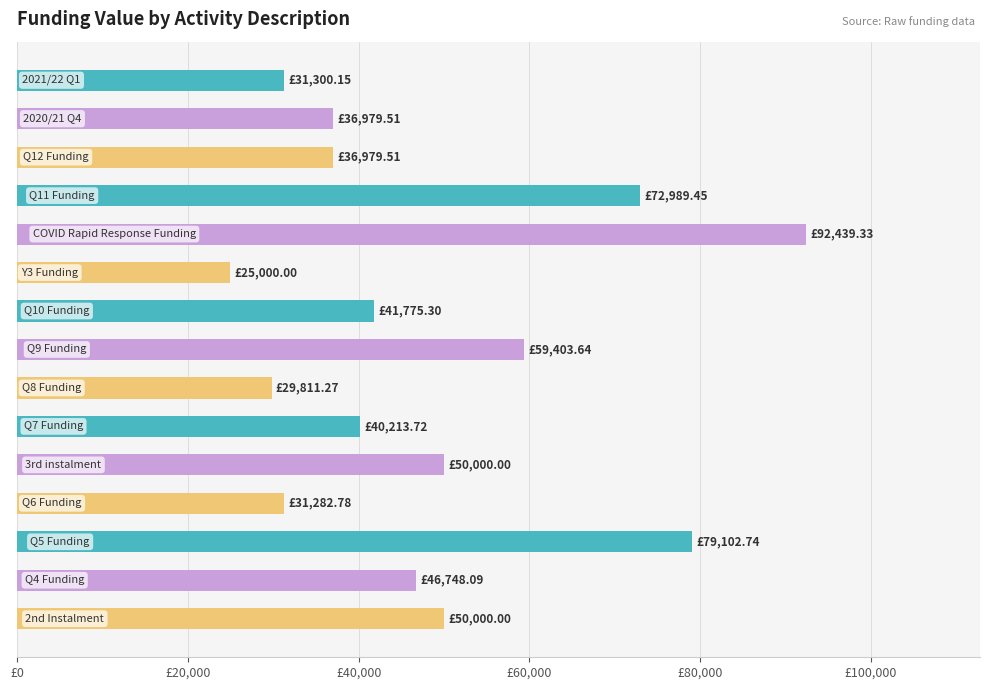

Does the chart contain any negative values?

No